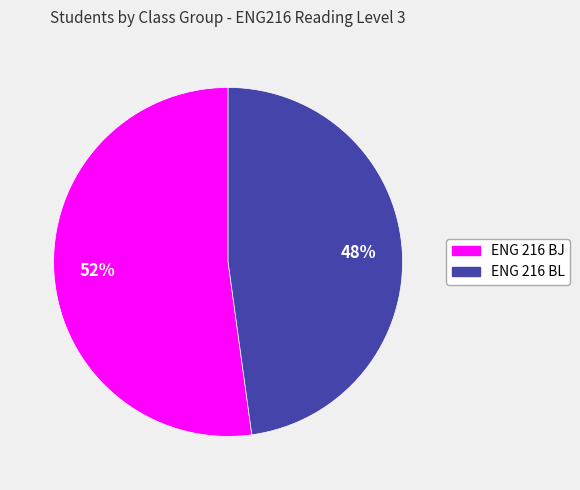

To the nearest percent, what percentage of the pie is ENG 216 BJ?

52%